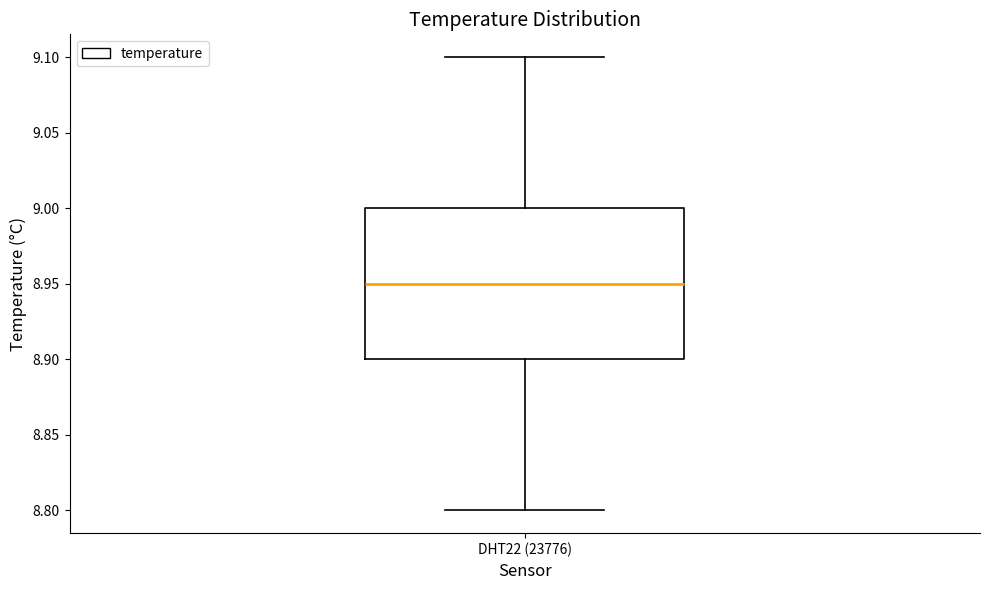

Transcribe this box plot: give where the median line is, the range the box spans, and where the two whiskers end, as read against the y-axis. The values are not printed on the chart, so give them approximately, as read against the axis.

median 8.95, box 8.90 to 9.00, whiskers 8.80 to 9.10